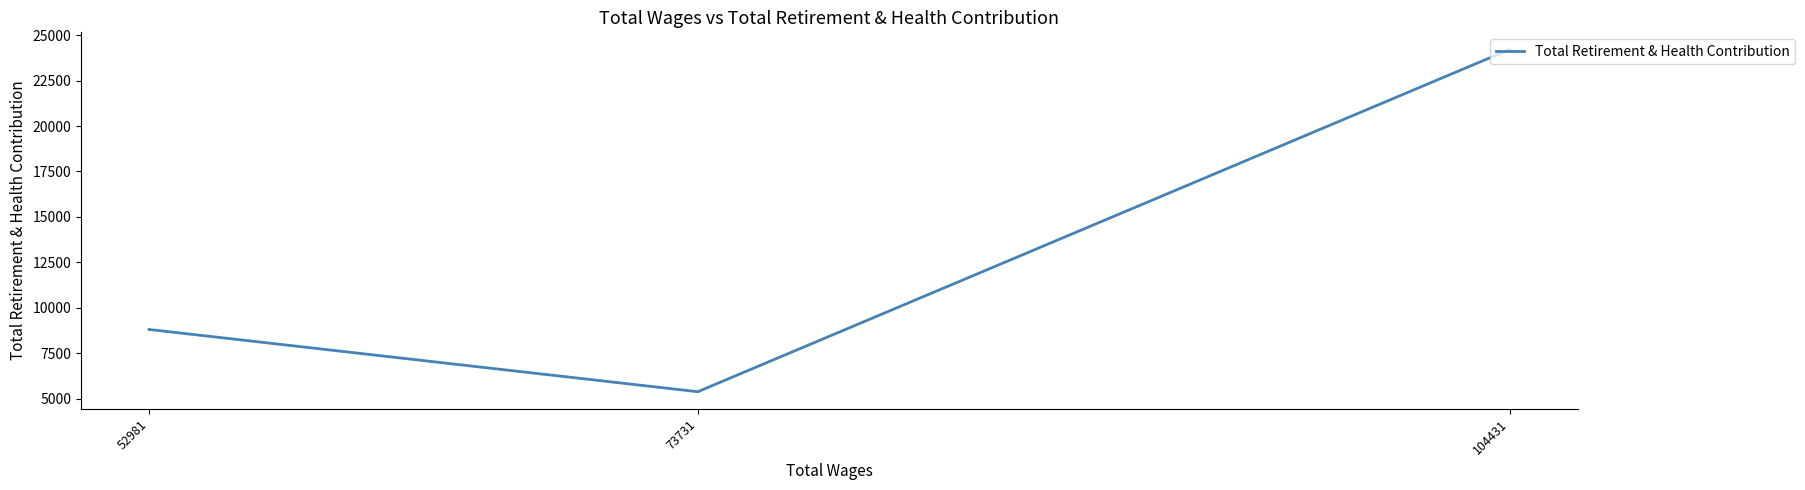

List the labels in order of value, largest first.

104431, 52981, 73731